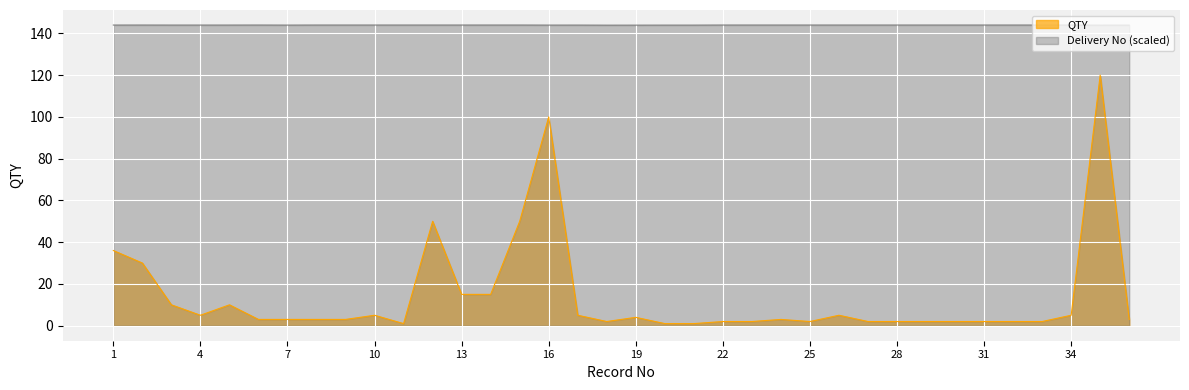

How many lines are shown in the chart?

2